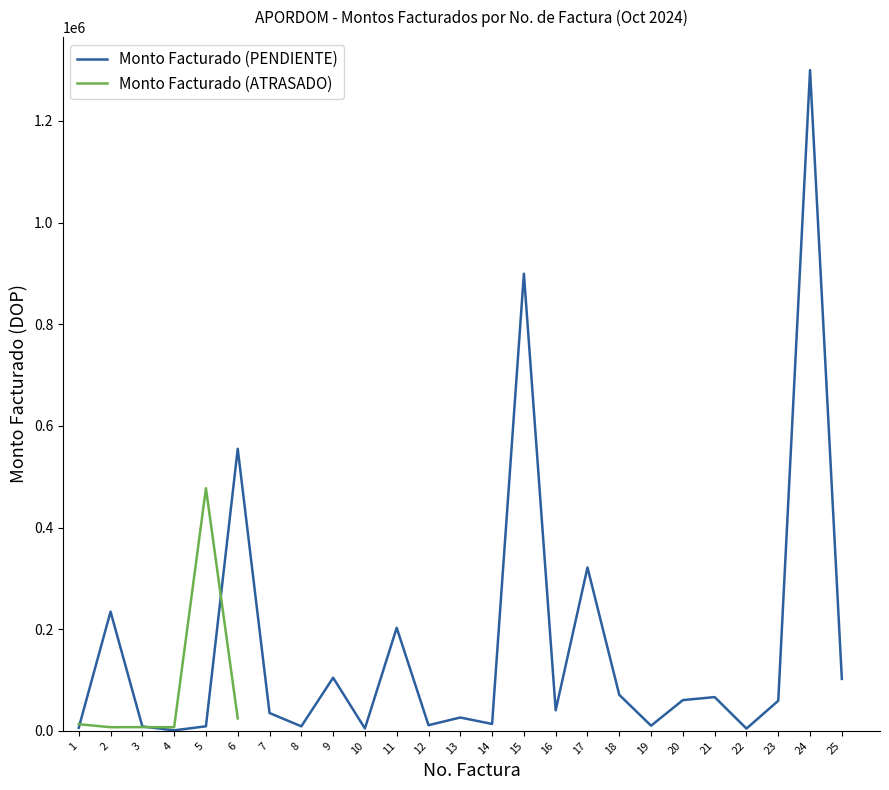

Which series ends up on top after the final intersection of Monto Facturado (ATRASADO) and Monto Facturado (PENDIENTE)?

Monto Facturado (PENDIENTE)